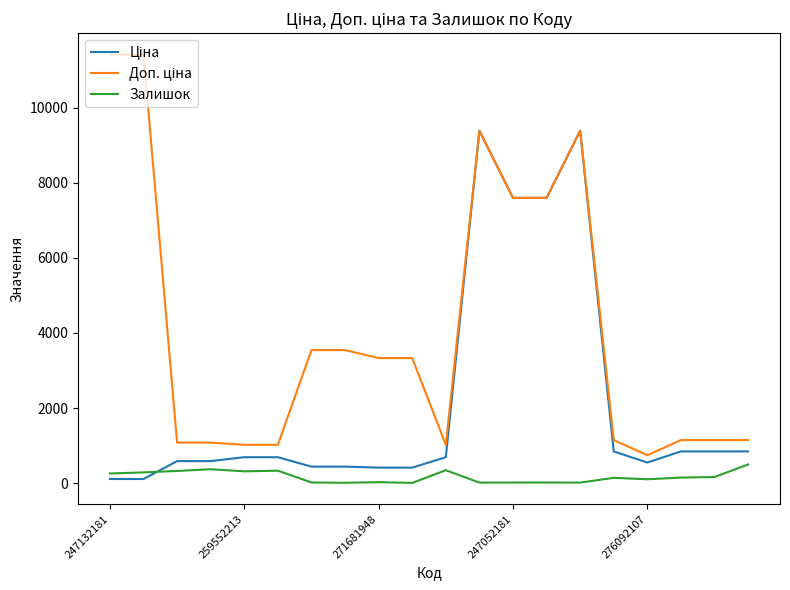

How many lines are shown in the chart?

3